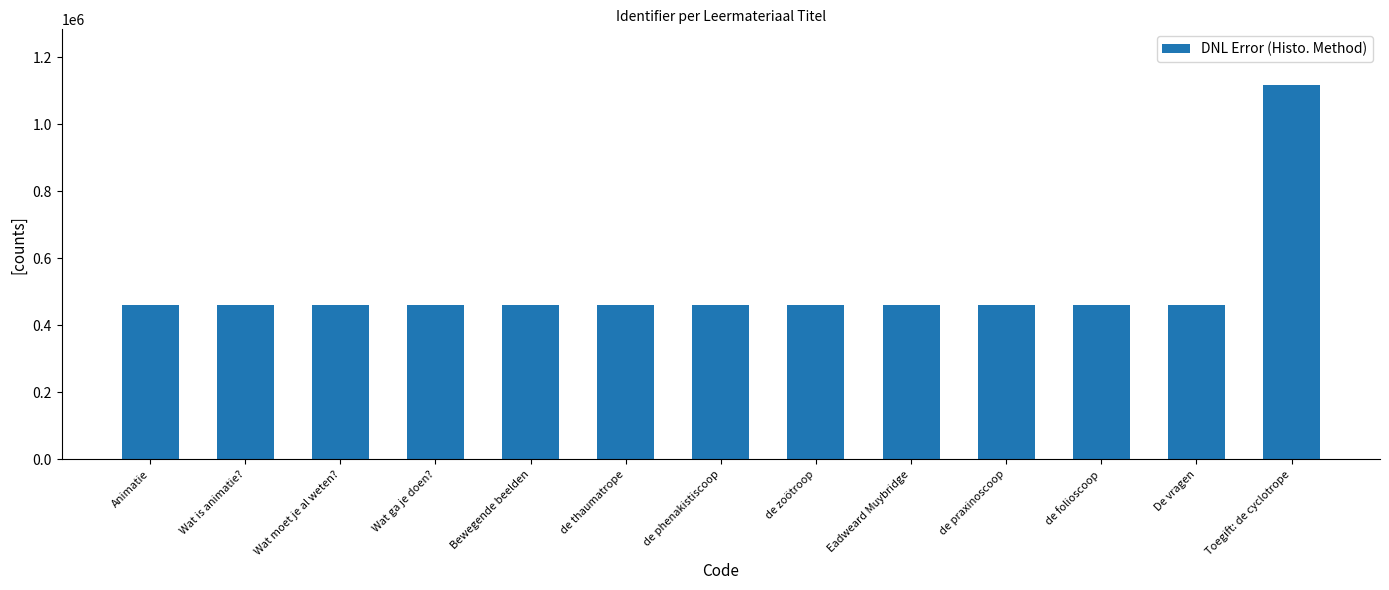

Count the number of data series in this chart.

1